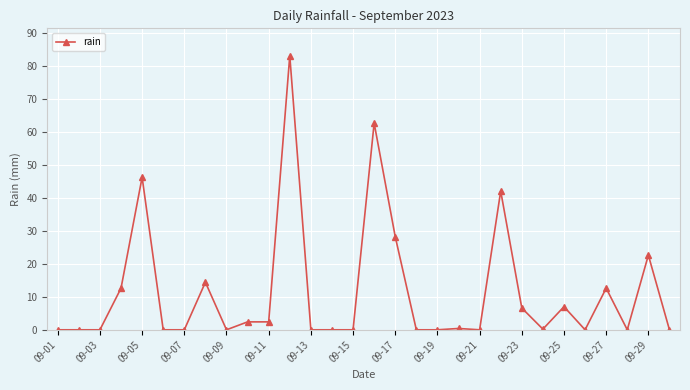

What is the value of the 5th point from the left?

46.2